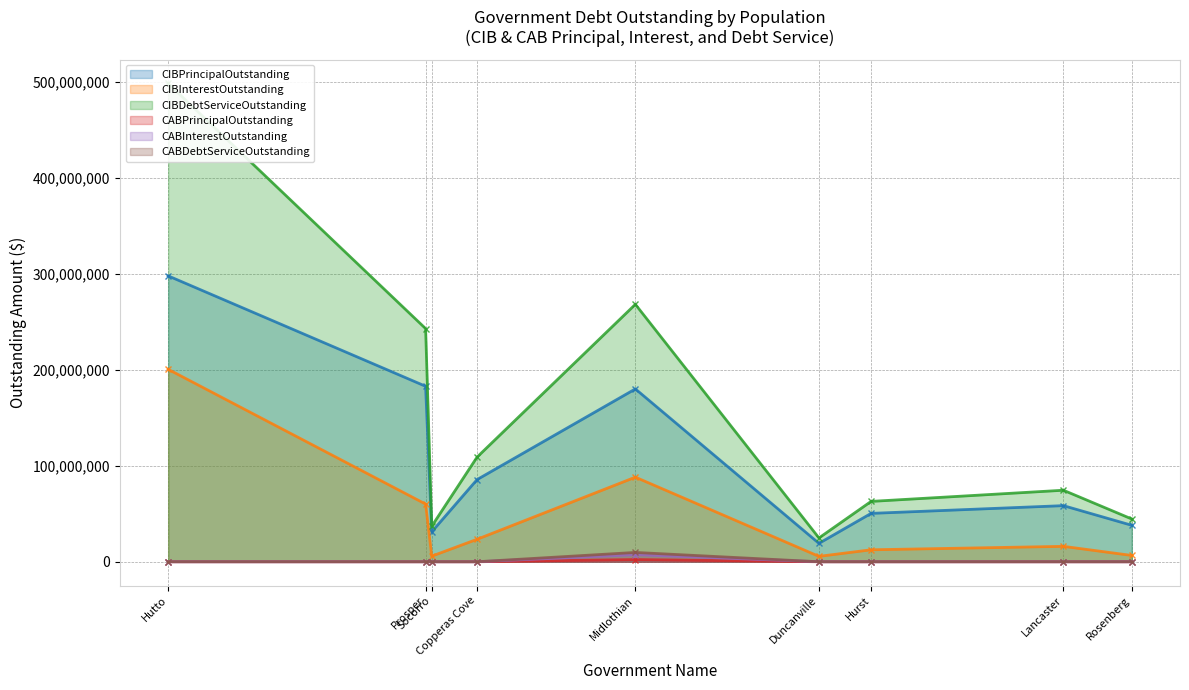

True or false: CABPrincipalOutstanding and CABDebtServiceOutstanding cross at least once.

False